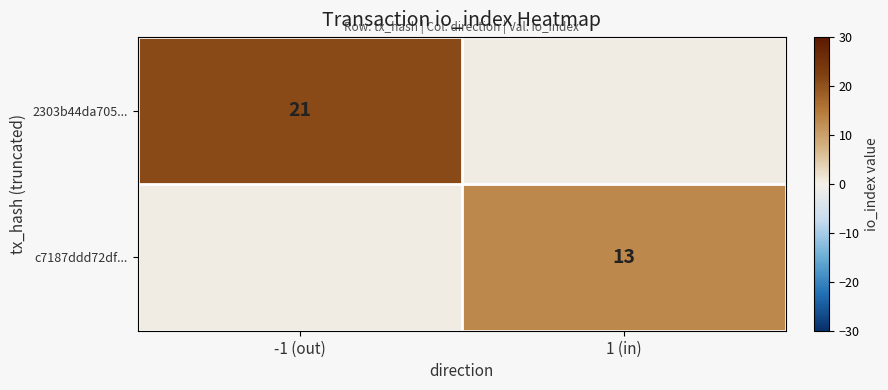

Is the value of 2303b44da705... at -1 (out) greater than the value of c7187ddd72df... at 1 (in)?

Yes